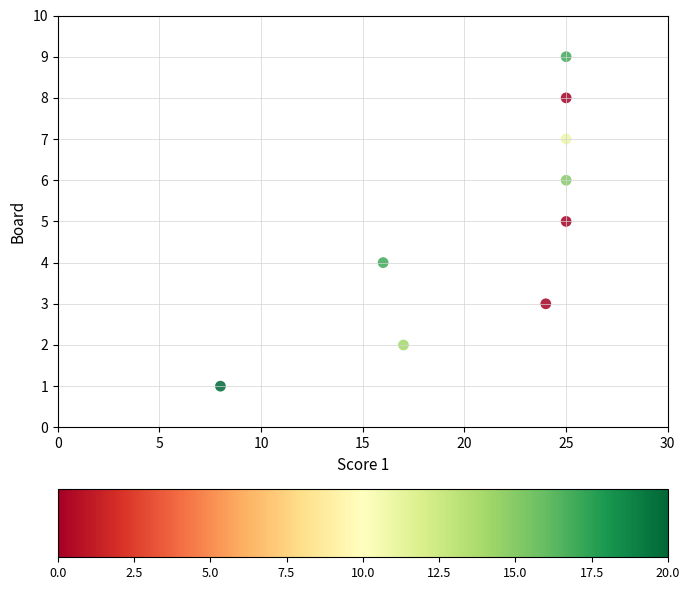

What is the average X value?

21